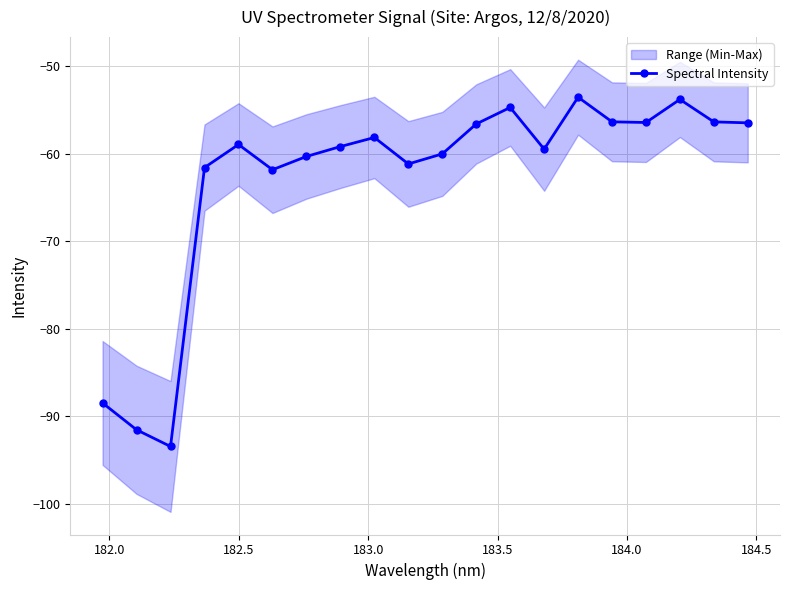

How many lines are shown in the chart?

1